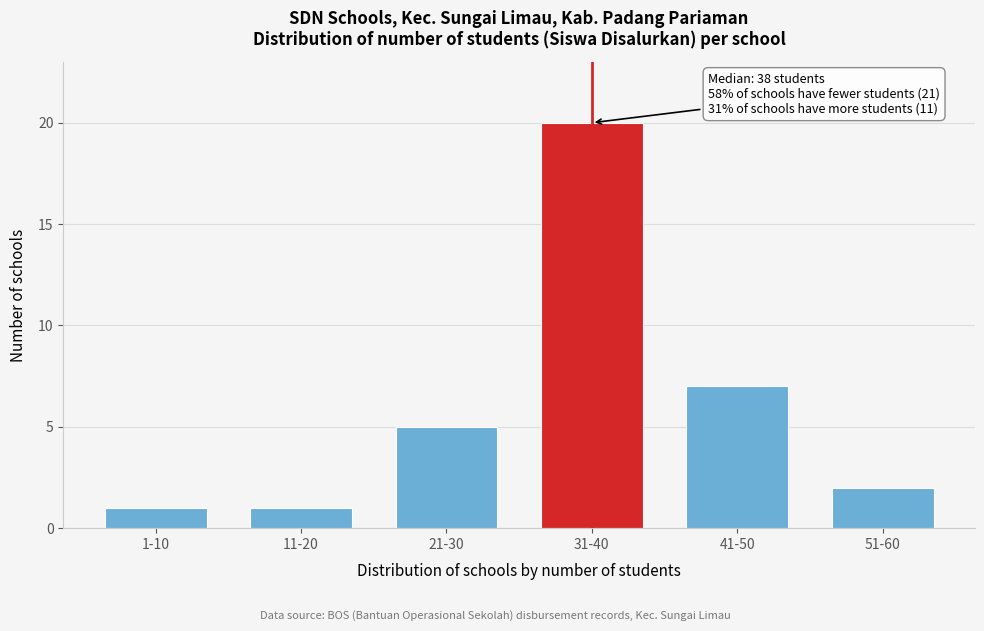

Reading left to right, extract all data points from this chart.

1-10=1	11-20=1	21-30=5	31-40=20	41-50=7	51-60=2